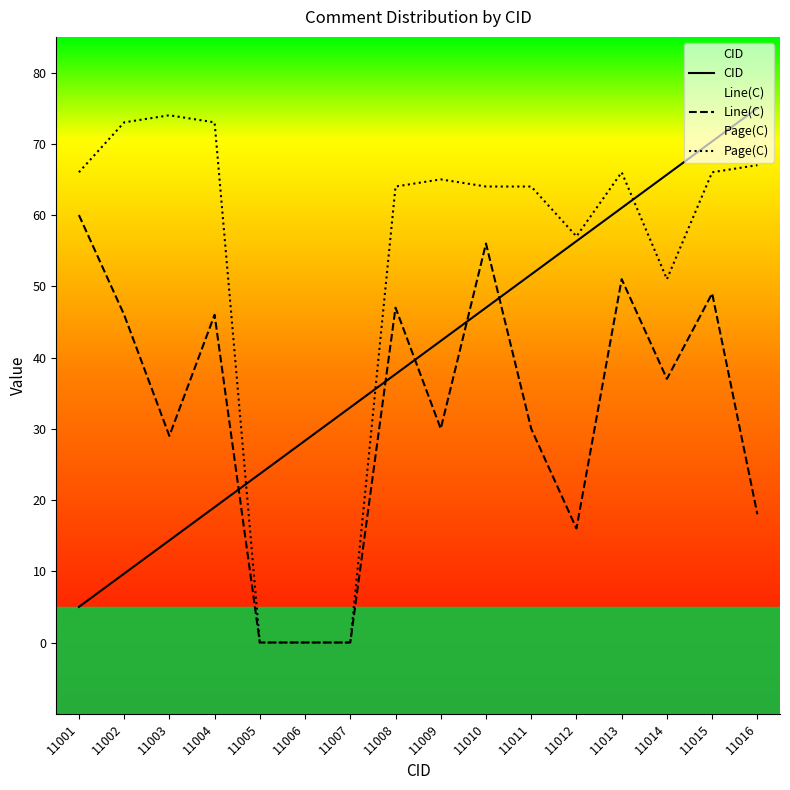

At which category is the sum across all series the highest?

11015